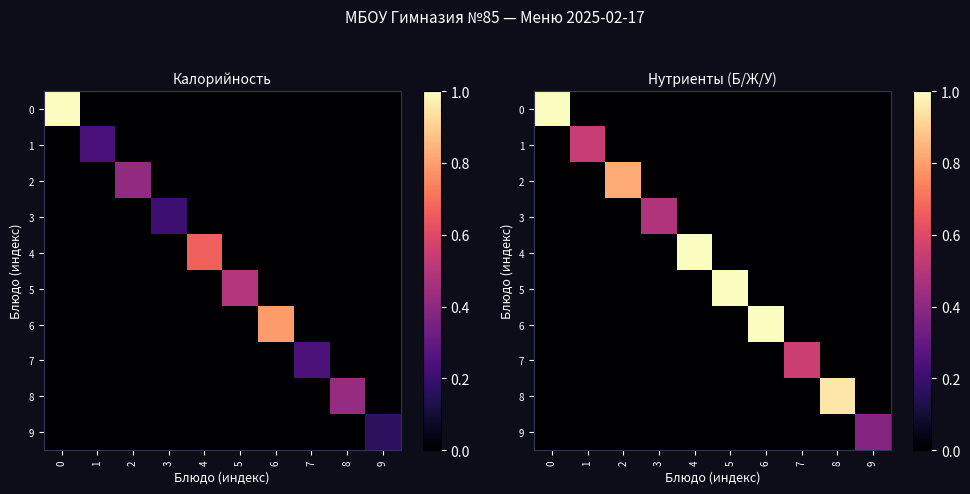

What is the total value across all series at 5?

1.3